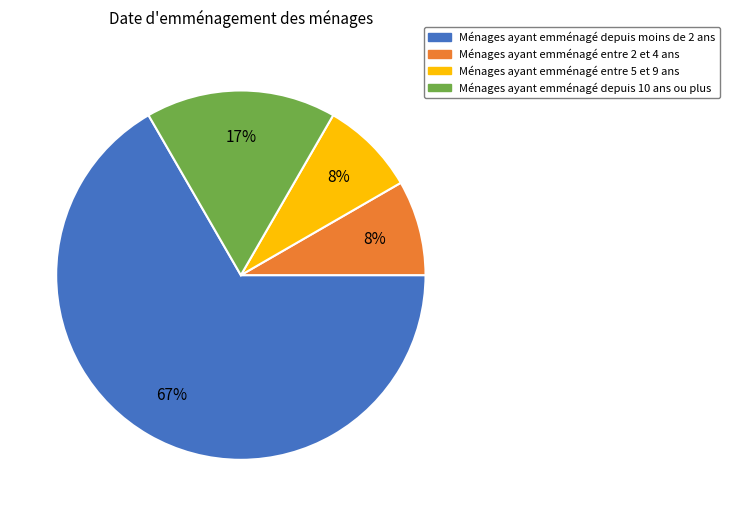

Is there a majority slice in this chart?

Yes